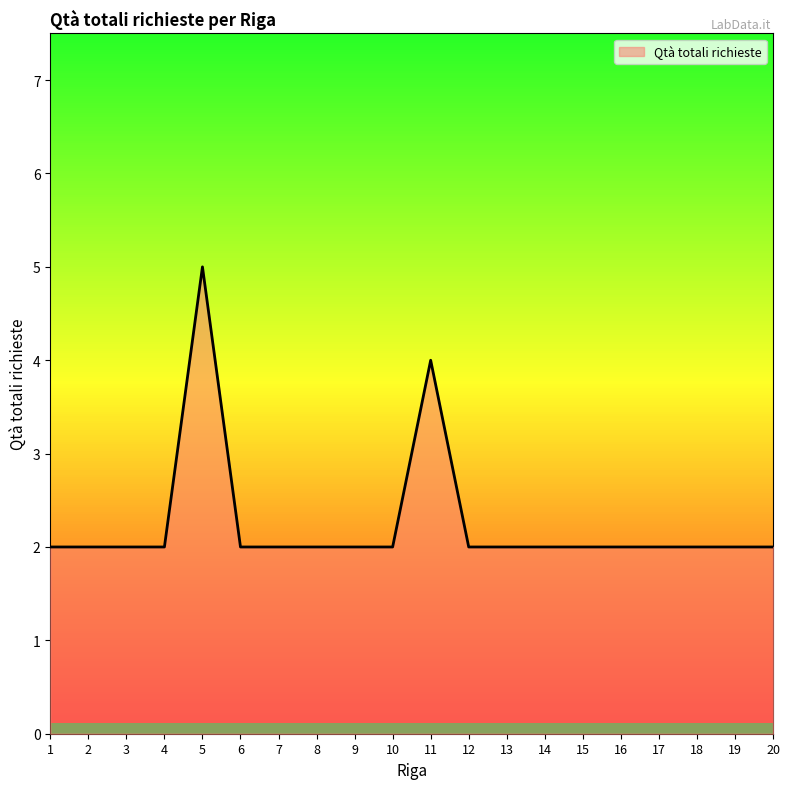

What is the ratio of the value at 3 to the value at 4?

1.0